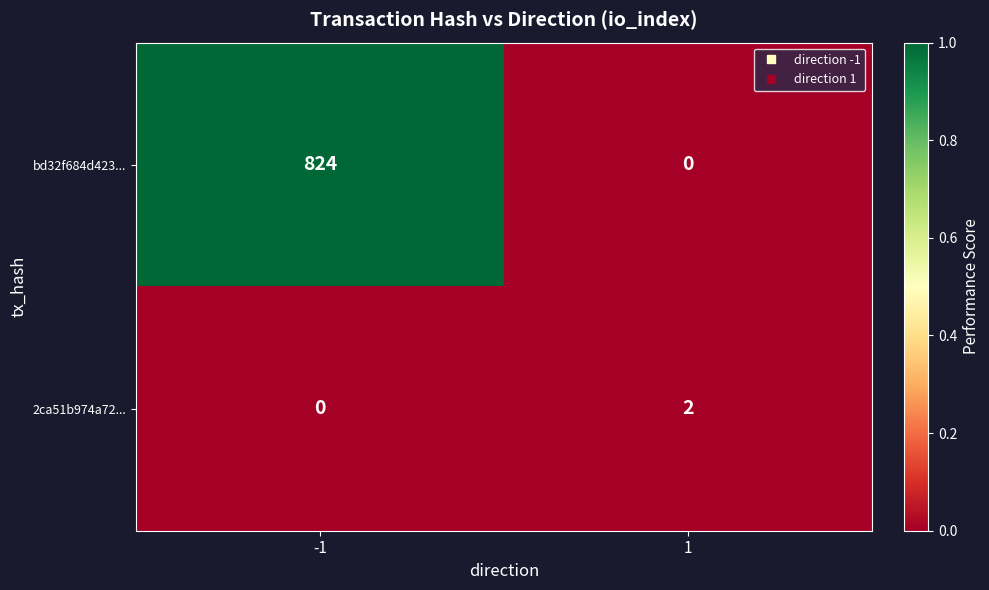

Which label corresponds to the largest value in the chart?

-1